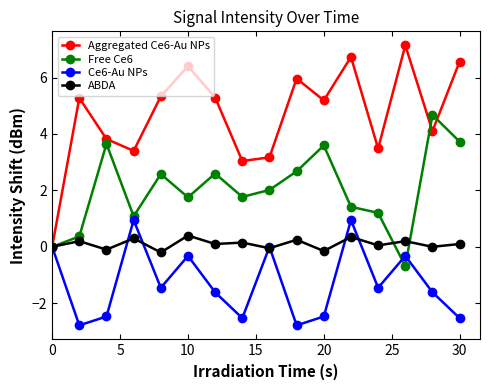

What is the highest value of the Free Ce6 series?

4.7